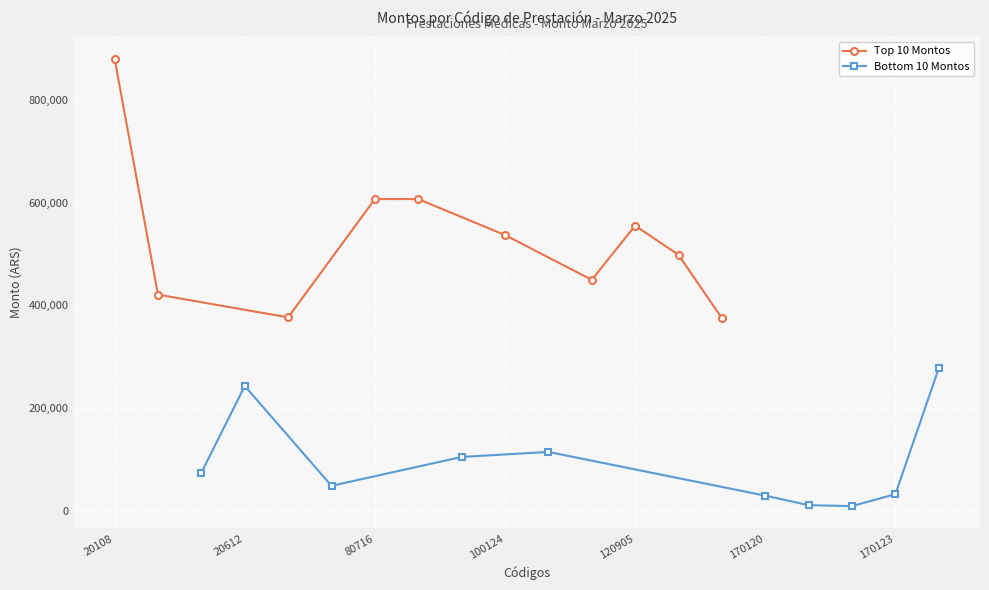

What is the highest value of the Top 10 Montos series?

880182